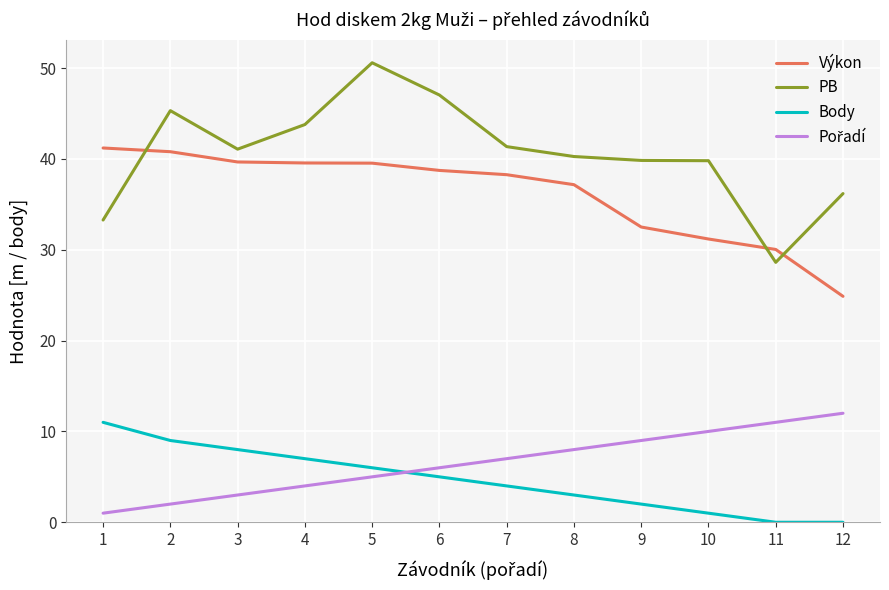

What is the highest value of the PB series?

50.6